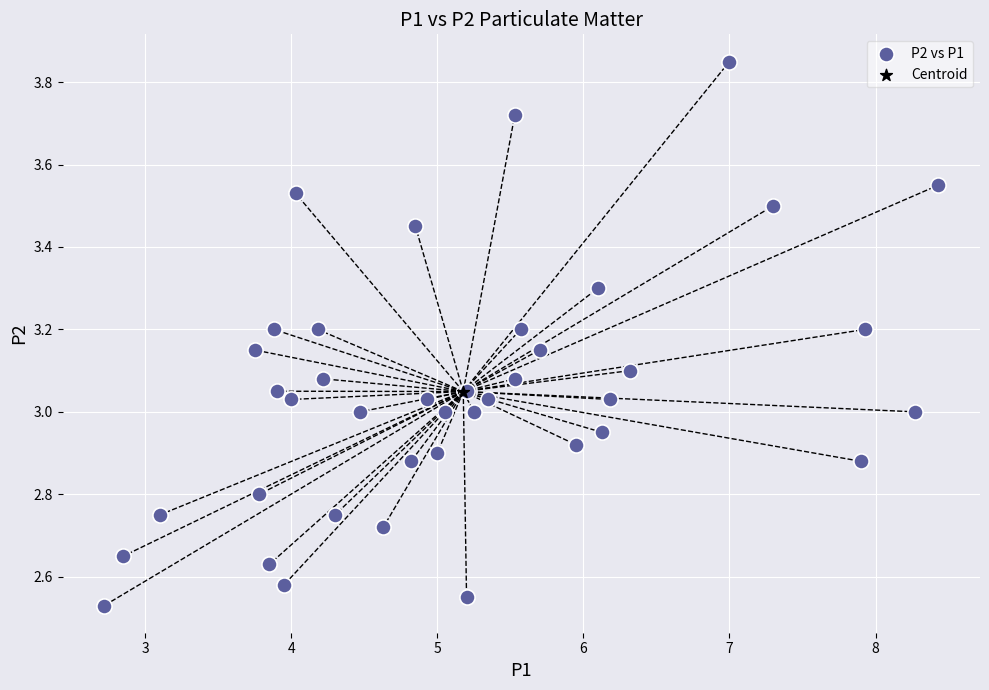

What are all the series names shown in the legend?

P2 vs P1, Centroid